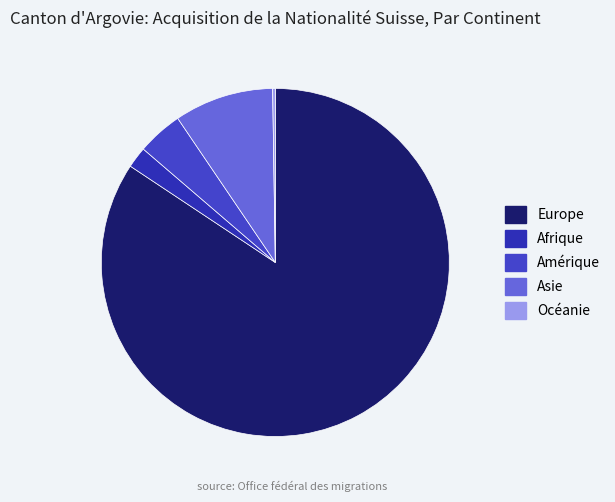

What is the smallest slice in the pie chart?

Océanie